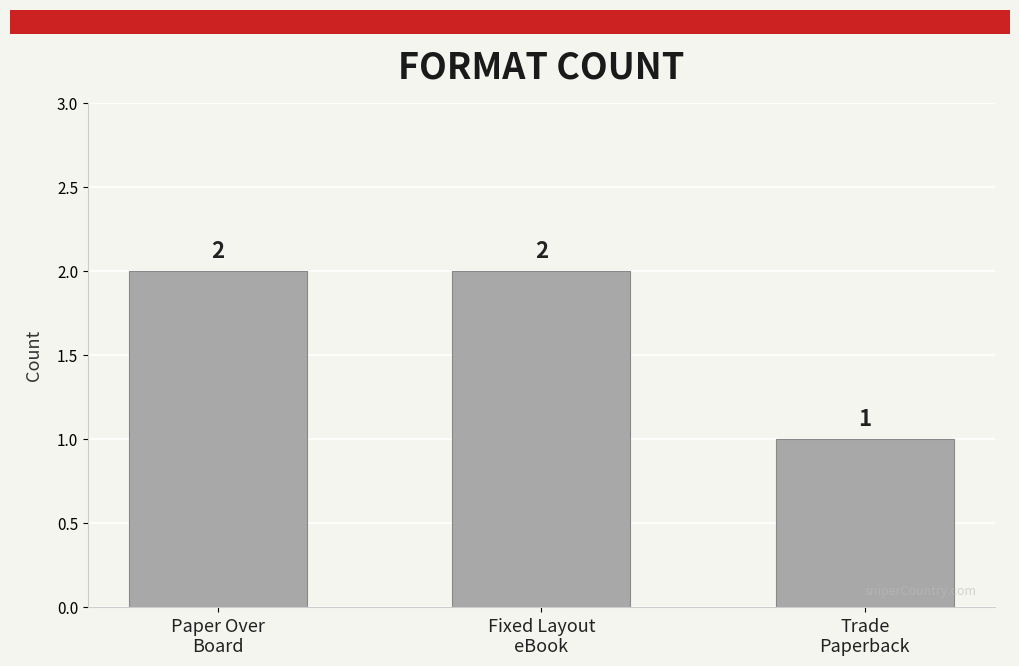

Are the bars horizontal?

No